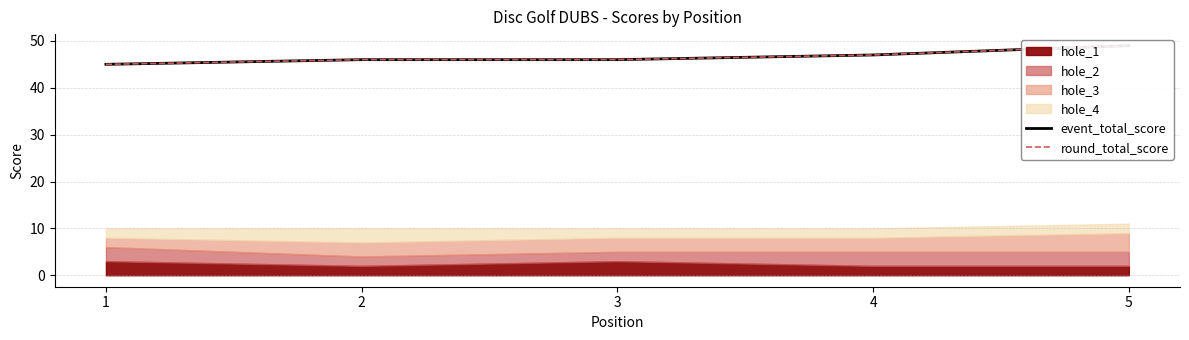

At which label does event_total_score first exceed 46?

4